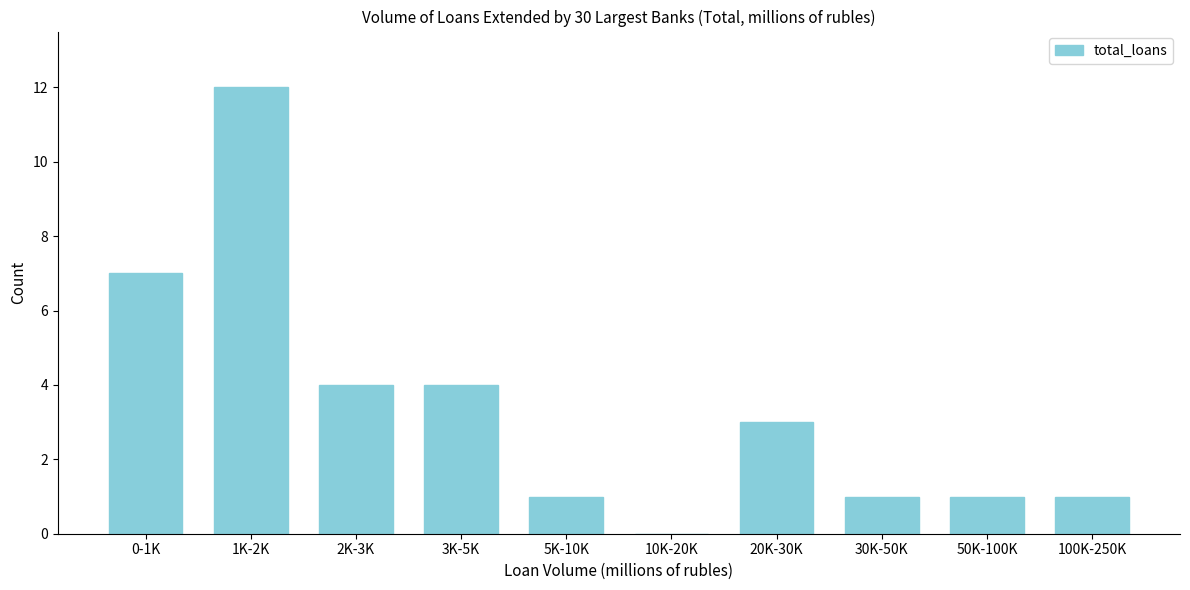

Reading right to left, list all the values displayed in this chart.

100K-250K=1	50K-100K=1	30K-50K=1	20K-30K=3	10K-20K=0	5K-10K=1	3K-5K=4	2K-3K=4	1K-2K=12	0-1K=7